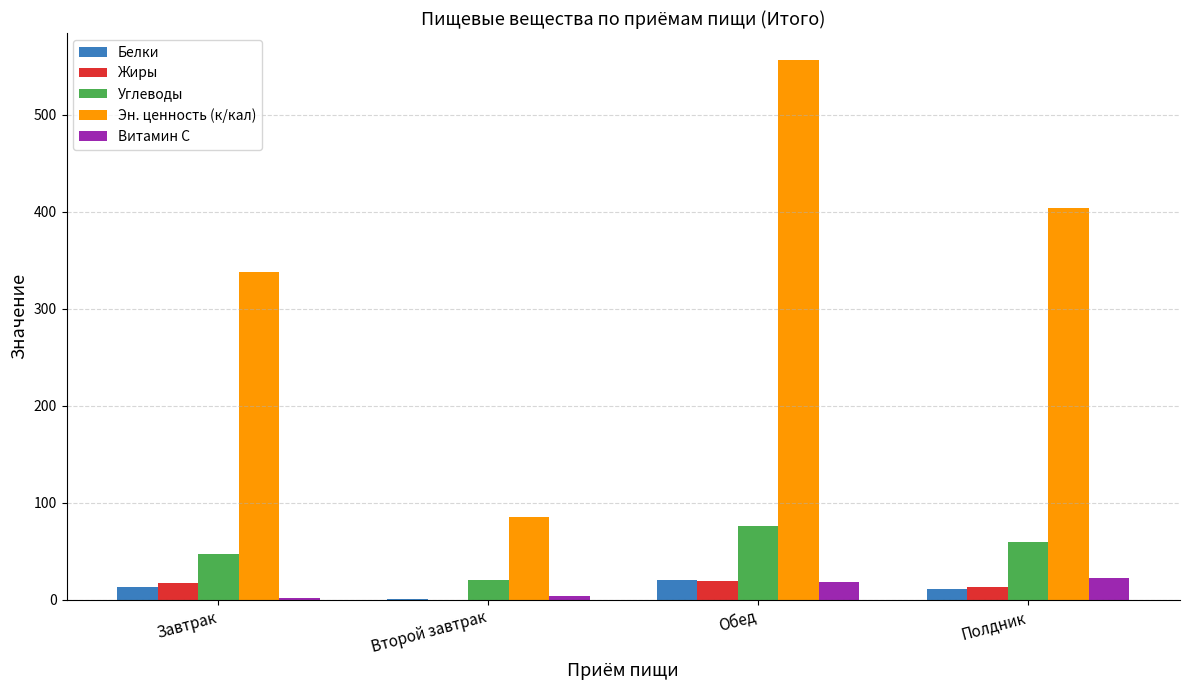

Between Обед and Полдник, which series saw the biggest shift?

Эн. ценность (к/кал)